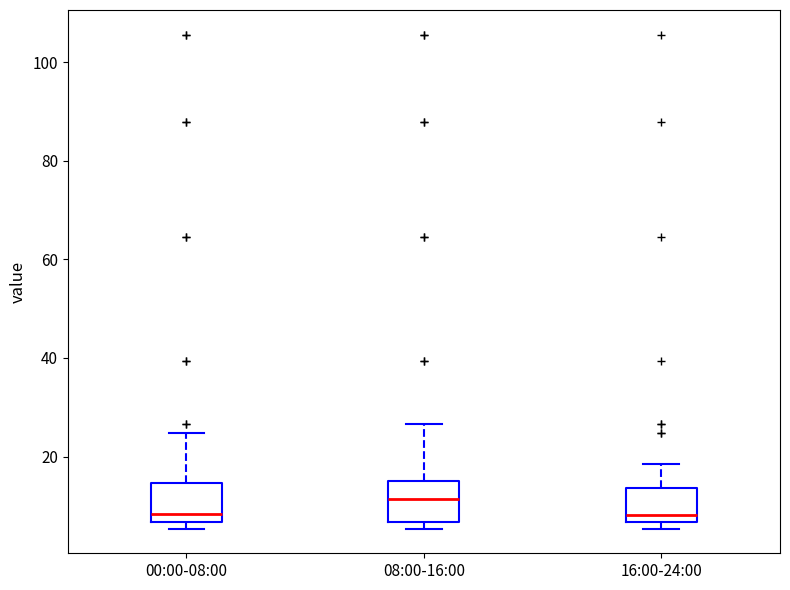

Where is the upper edge of the box for 16:00-24:00 on the y-axis? The values are not printed on the chart, so give them approximately, as read against the axis.

14